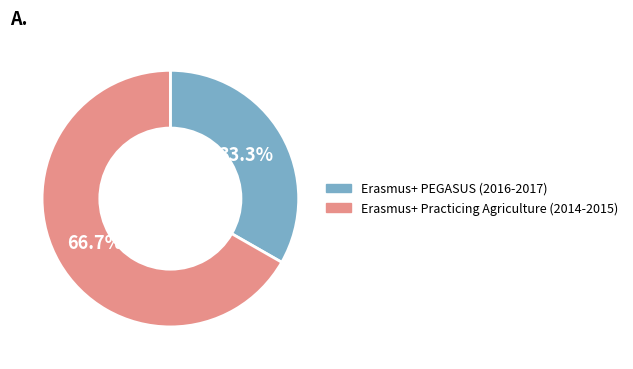

The Erasmus+ Practicing Agriculture (2014-2015) slice represents 58% of the pie. True or false?

False